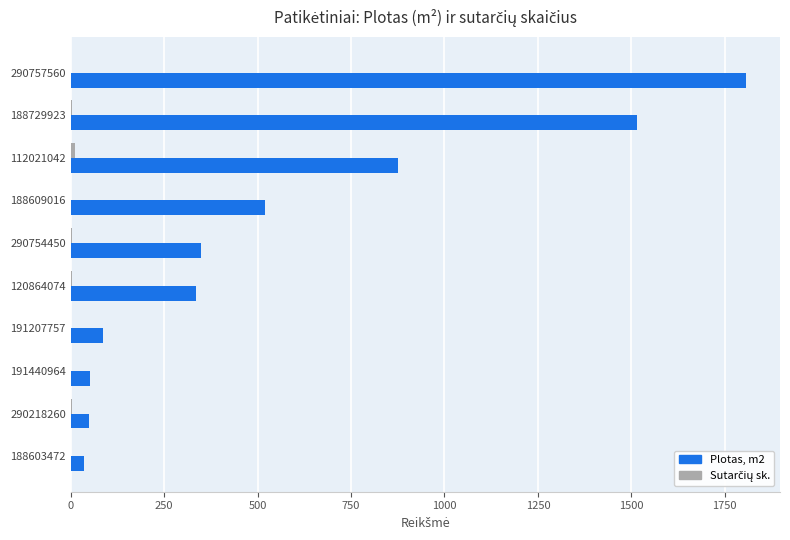

Is it true that Plotas, m2 equals 49.9 at 290218260?

True